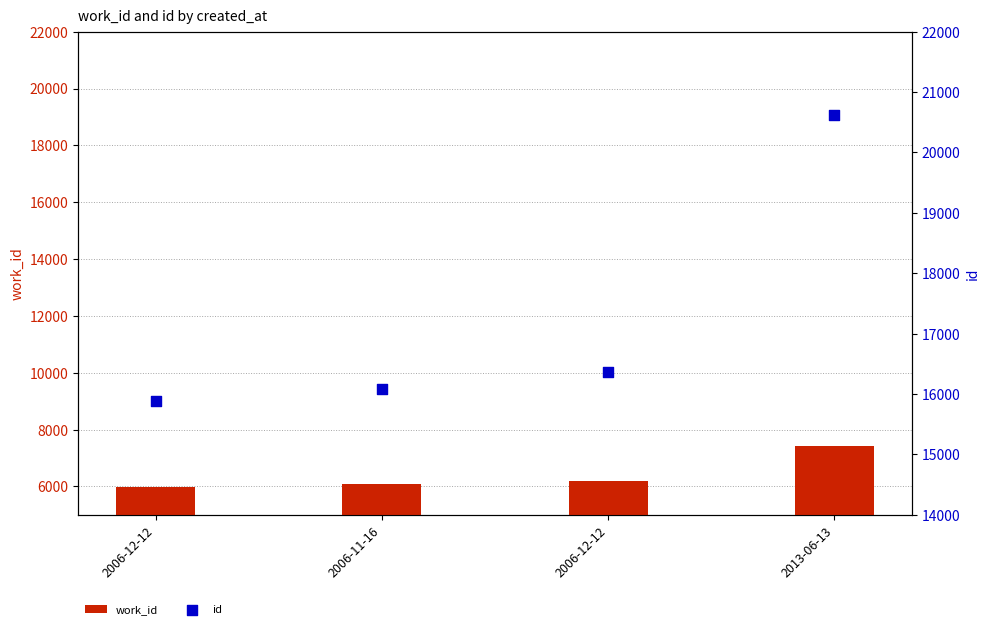

Which series reaches the minimum Y coordinate?

work_id